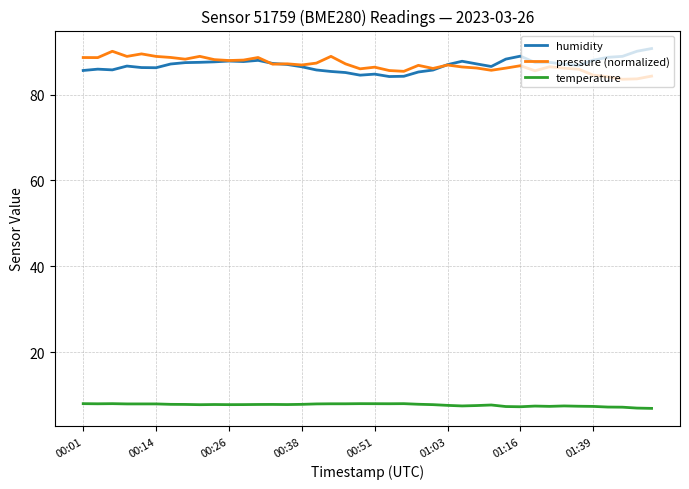

True or false: temperature and pressure (normalized) cross at least once.

False